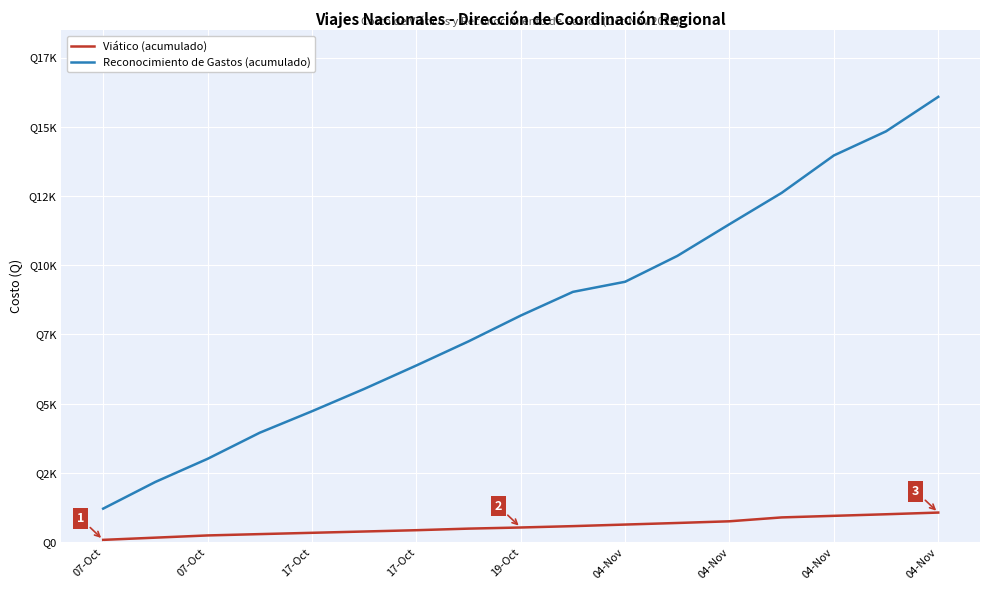

True or false: Reconocimiento de Gastos (acumulado) and Viático (acumulado) cross at least once.

False